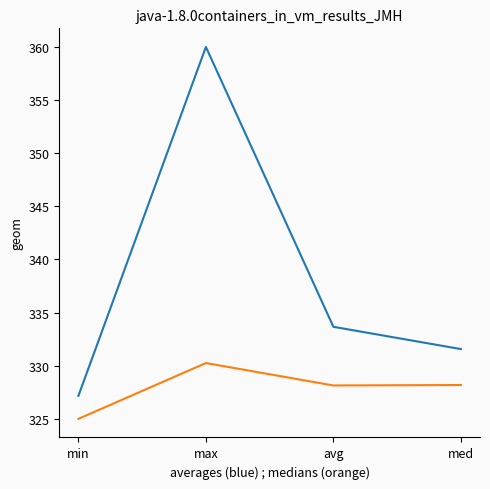

How many lines are shown in the chart?

2